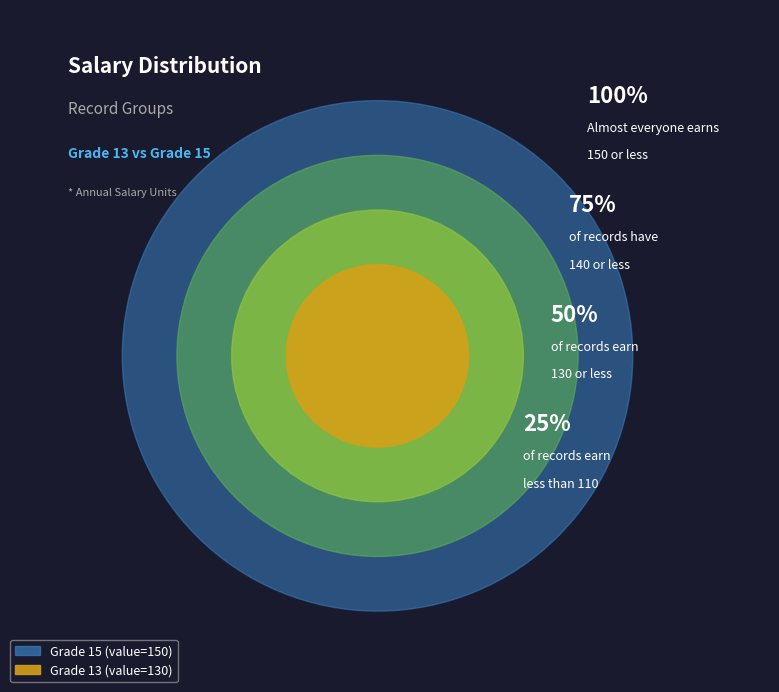

Do 13 and 15 together represent more than half of the pie?

Yes